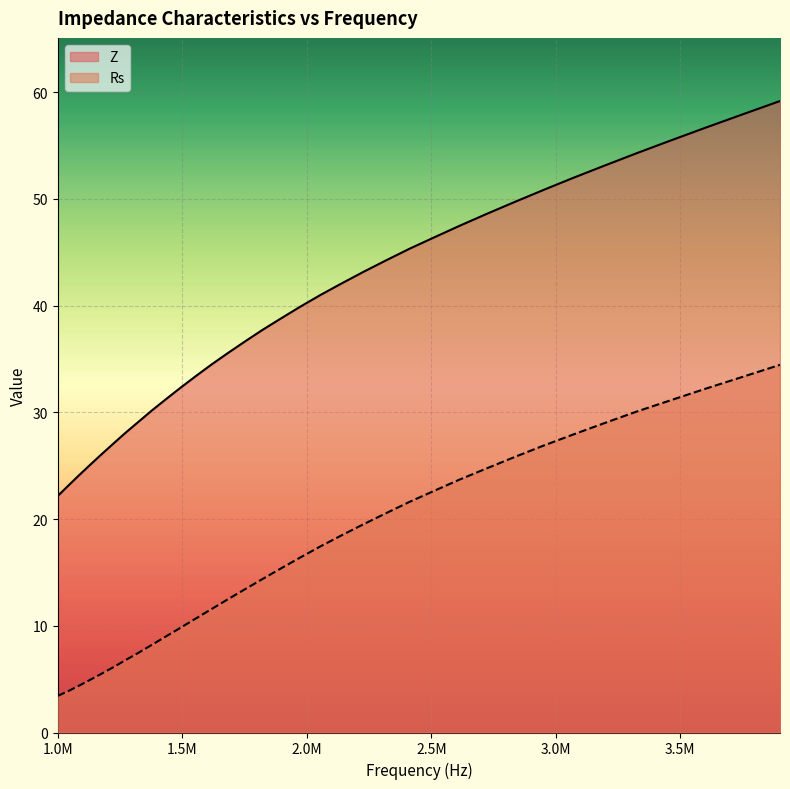

What is the difference between the maximum and minimum values in the Z series?

37.0